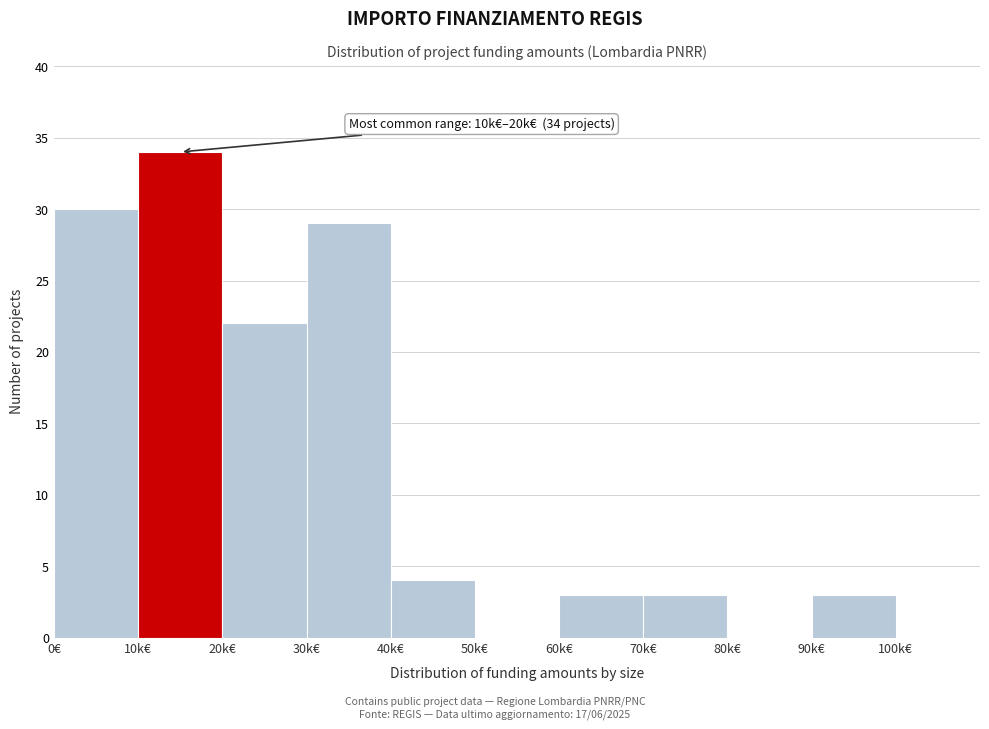

Reading left to right, what are all the values shown in this chart?

0€=30	10k€=34	20k€=22	30k€=29	40k€=4	50k€=0	60k€=3	70k€=3	80k€=0	90k€=3	100k€=0